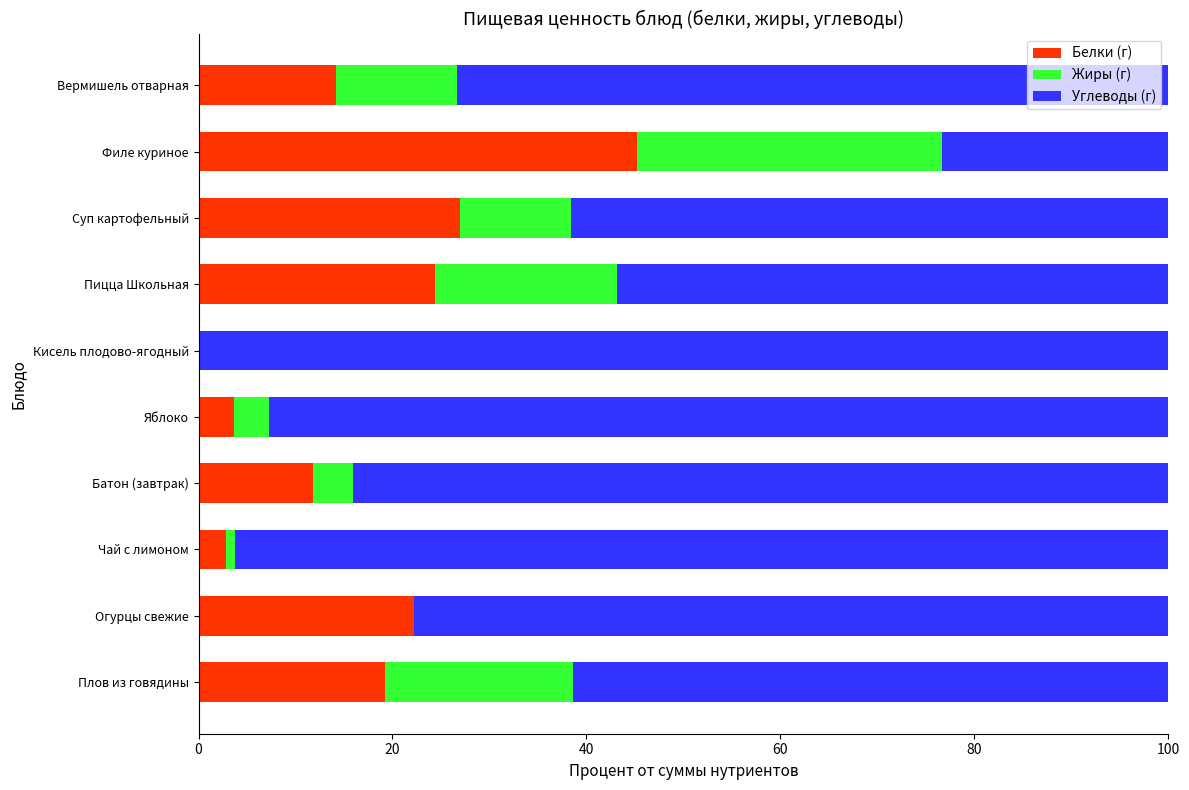

What is the sum of the Белки (г) values at Вермишель отварная and Суп картофельный?

41.2